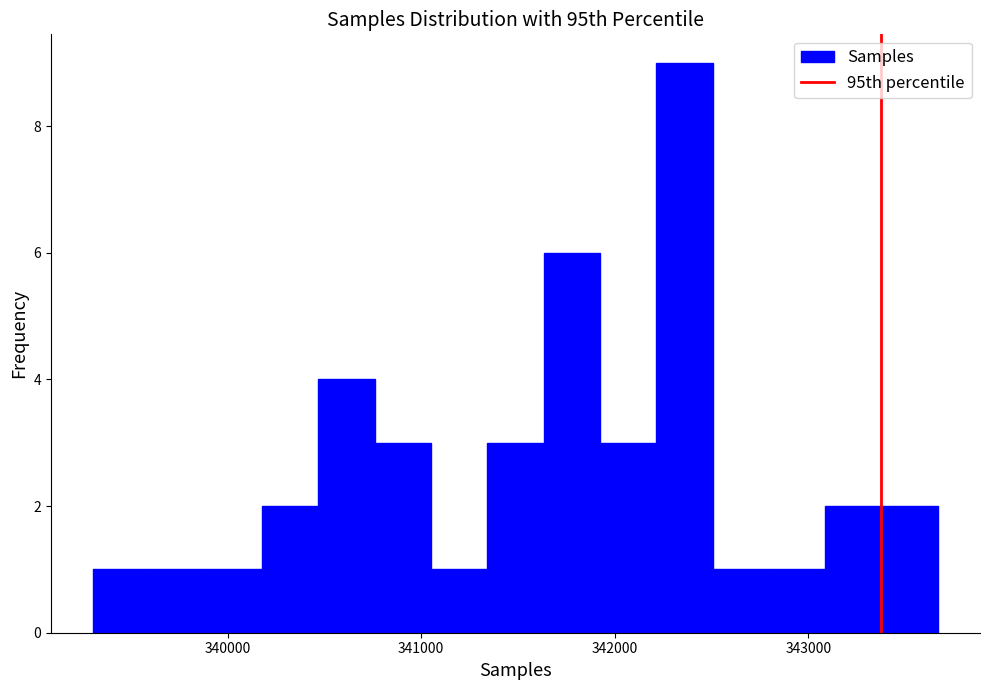

Around what value on the x-axis is the tallest bar? Give the approximate position of its centre, as read against the axis.

342400